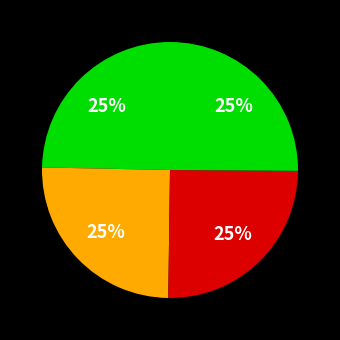

Count the number of slices in the pie.

4